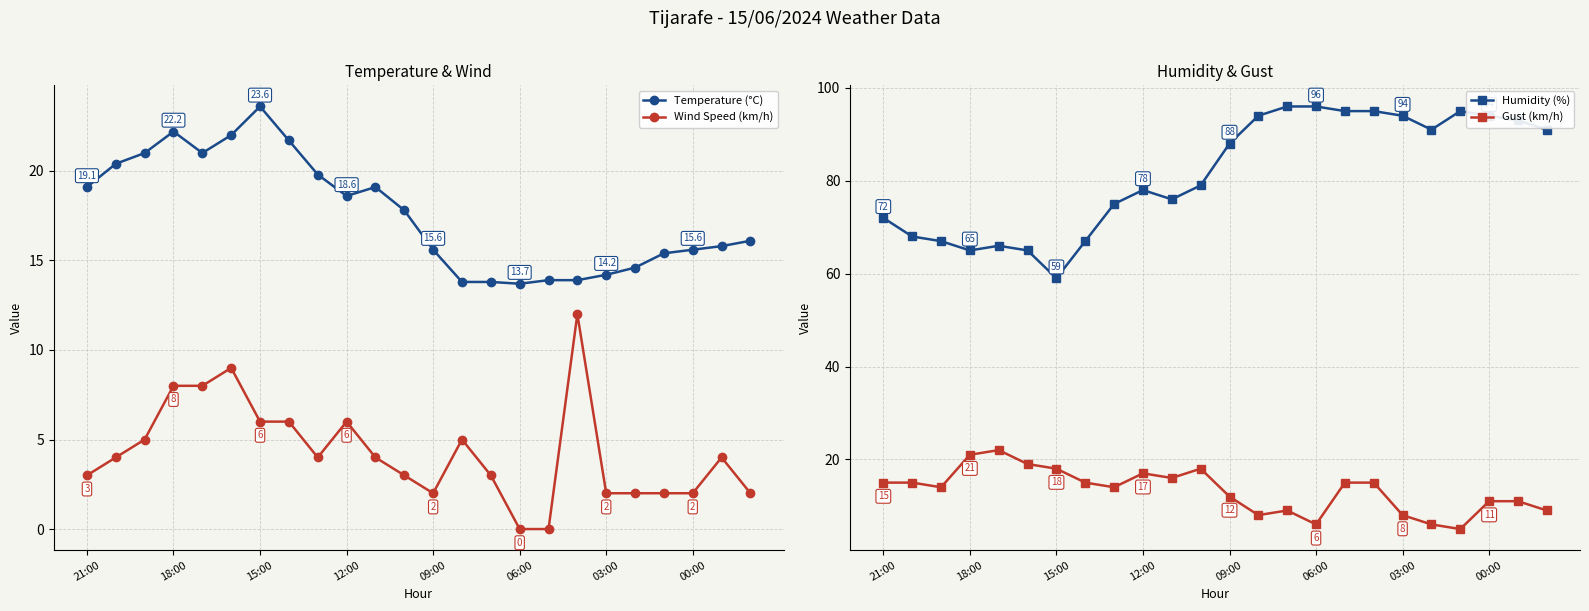

True or false: Gust (km/h) and Humidity (%) cross at least once.

False